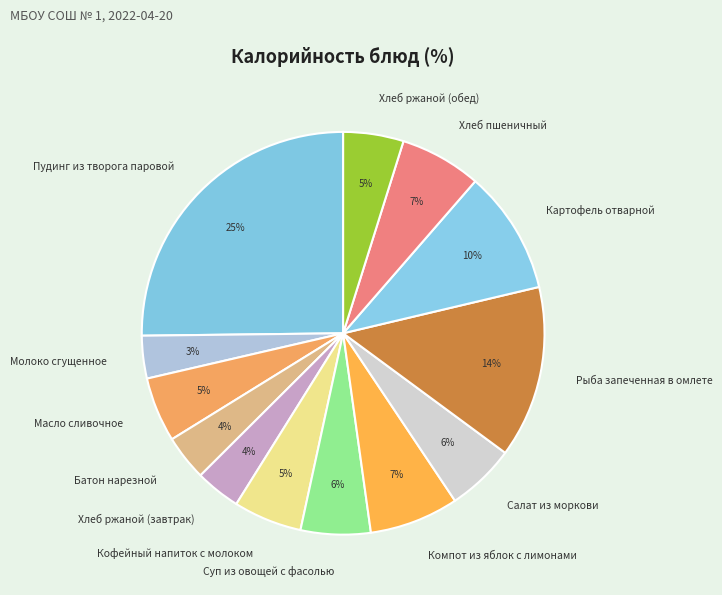

Do Кофейный напиток с молоком and Компот из яблок с лимонами together represent more than half of the pie?

No